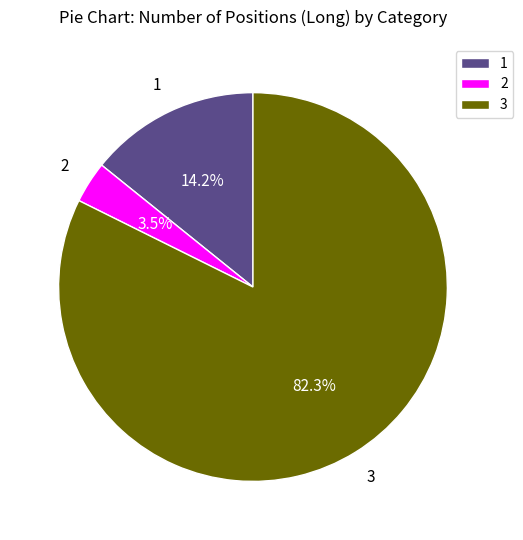

To the nearest percent, what is the difference between the largest and smallest slice percentages?

79%